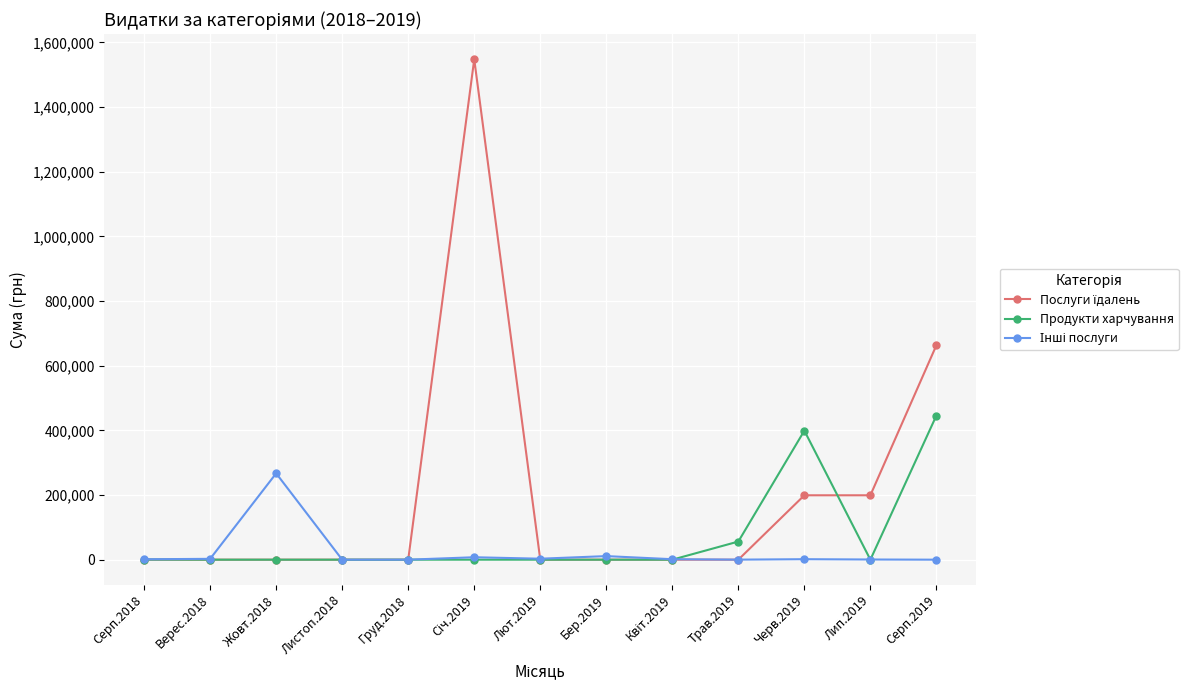

The value of Продукти харчування at Серп.2019 is 659826.6. True or false?

False